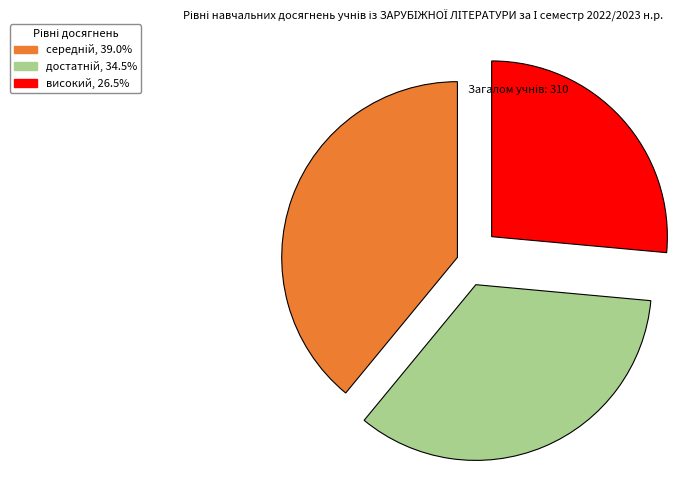

Is there any slice that represents more than half of the pie?

No